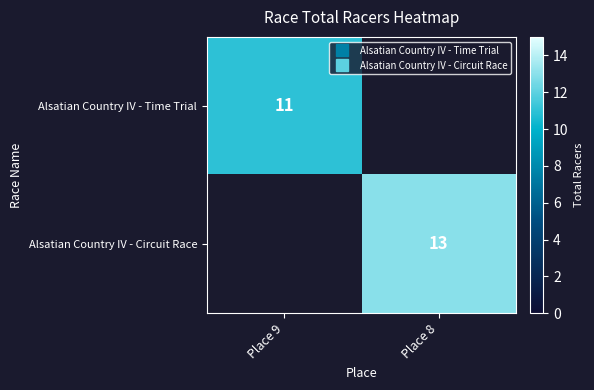

True or false: Alsatian Country IV - Time Trial has a value of 11.0 at Place 9.

True